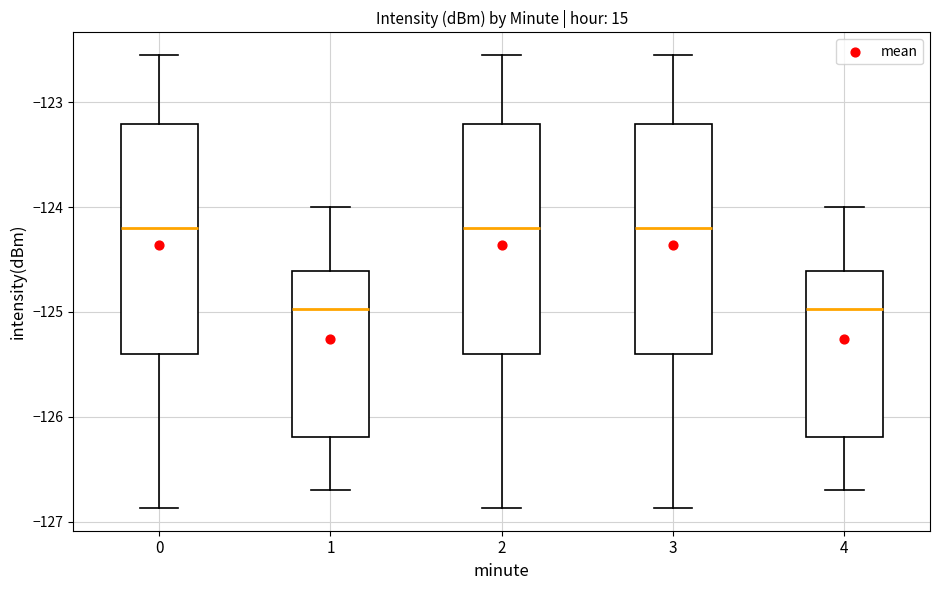

Reading left to right, read every box against the y-axis: the position of its median line, the range the box covers, and the ends of its whiskers. The values are not printed on the chart, so give them approximately, as read against the axis.

0: median -124.2, box -125.4 to -123.2, whiskers -126.9 to -122.5
1: median -125.0, box -126.2 to -124.6, whiskers -126.7 to -124.0
2: median -124.2, box -125.4 to -123.2, whiskers -126.9 to -122.5
3: median -124.2, box -125.4 to -123.2, whiskers -126.9 to -122.5
4: median -125.0, box -126.2 to -124.6, whiskers -126.7 to -124.0